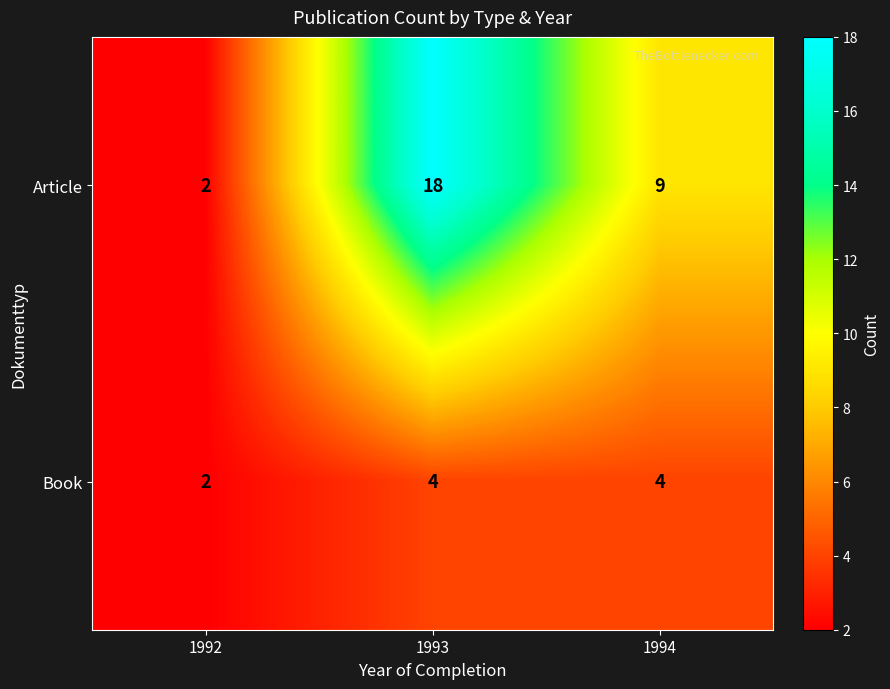

What value does the Book series have at 1994?

4